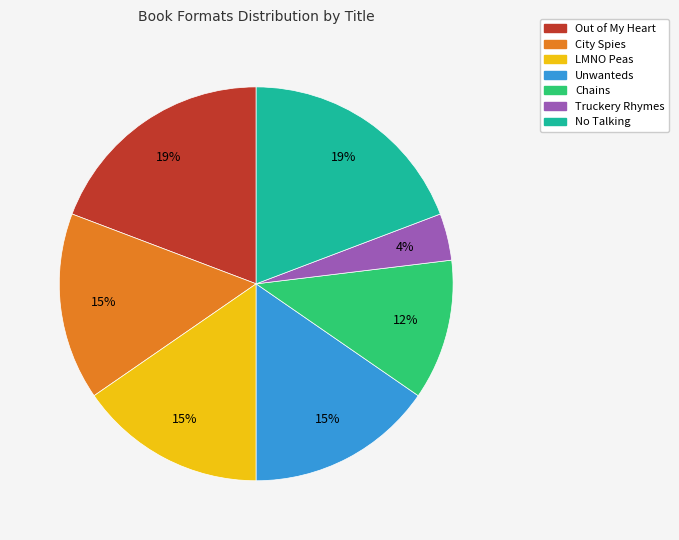

To the nearest percent, what is the average slice percentage?

14%